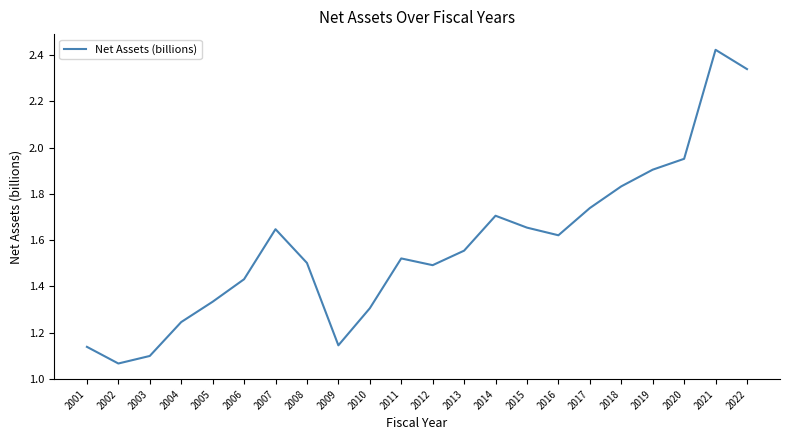

What is the difference between the values at 2019 and 2008?

0.4